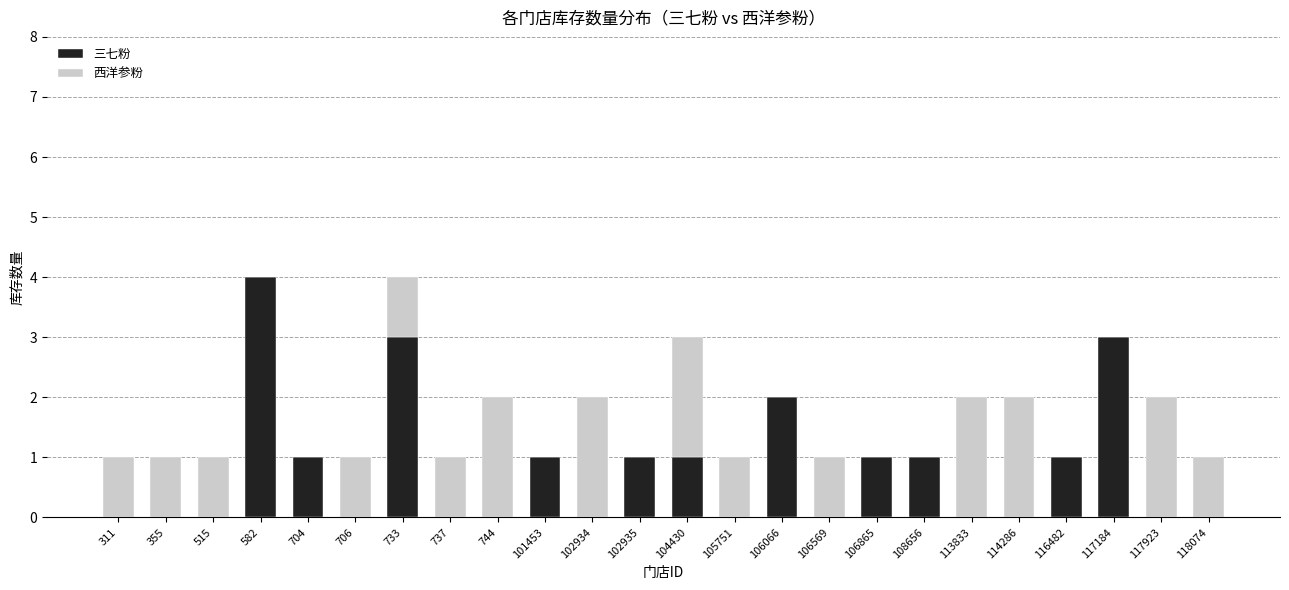

True or false: 三七粉 has a value of 2 at 102935.

False